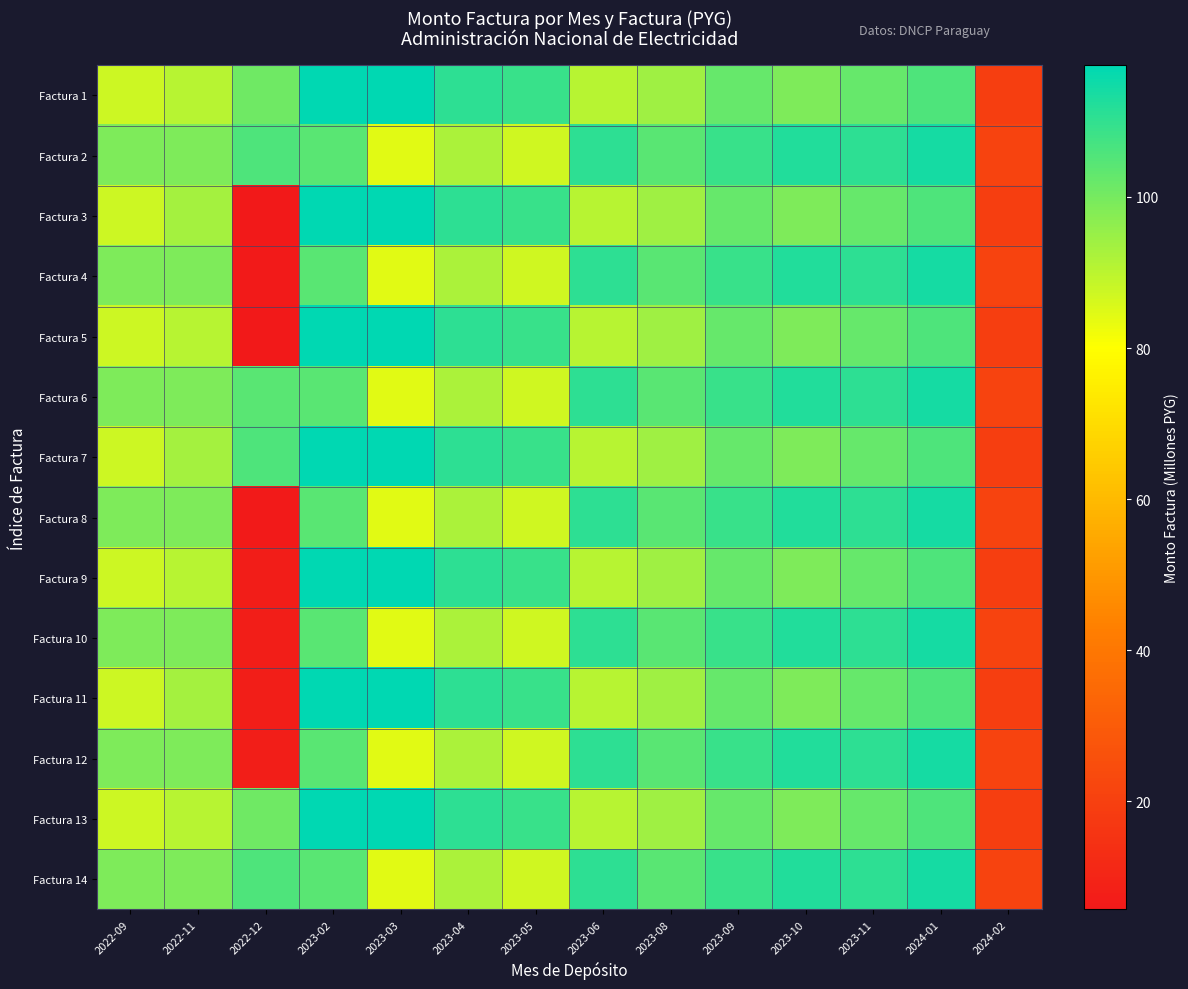

How many categories are shown in the chart?

14